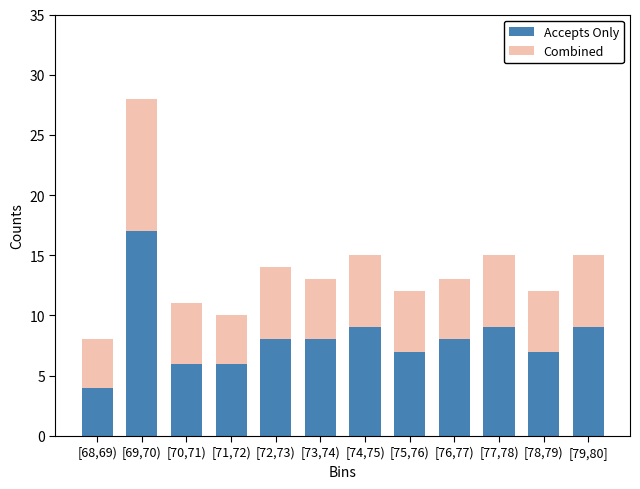

Reading left to right, transcribe the values for Accepts Only.

[68,69)=4	[69,70)=17	[70,71)=6	[71,72)=6	[72,73)=8	[73,74)=8	[74,75)=9	[75,76)=7	[76,77)=8	[77,78)=9	[78,79)=7	[79,80]=9